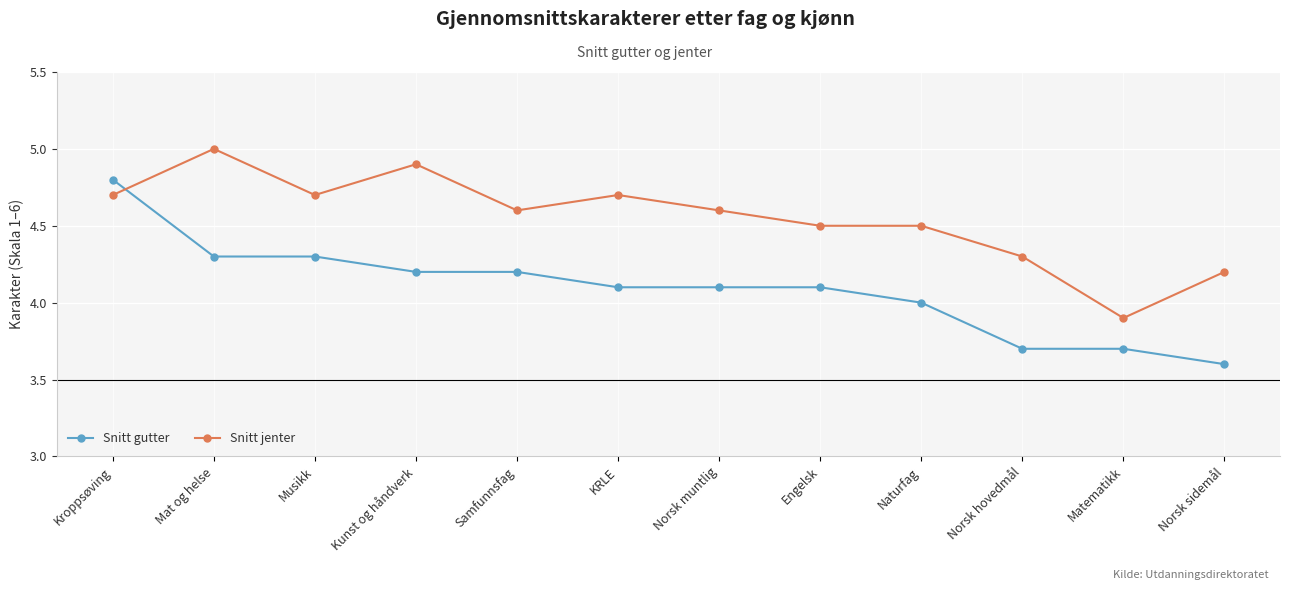

True or false: Snitt jenter has more than 1 points higher than both neighbors.

True